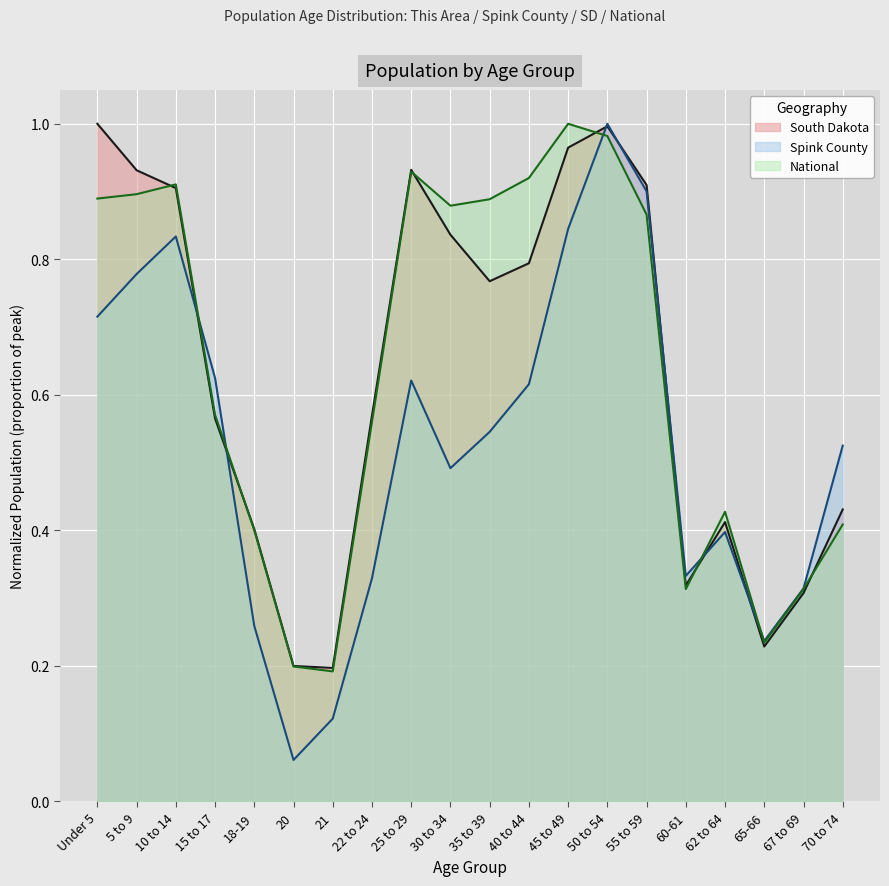

How many interior local peaks does the South Dakota series have?

3